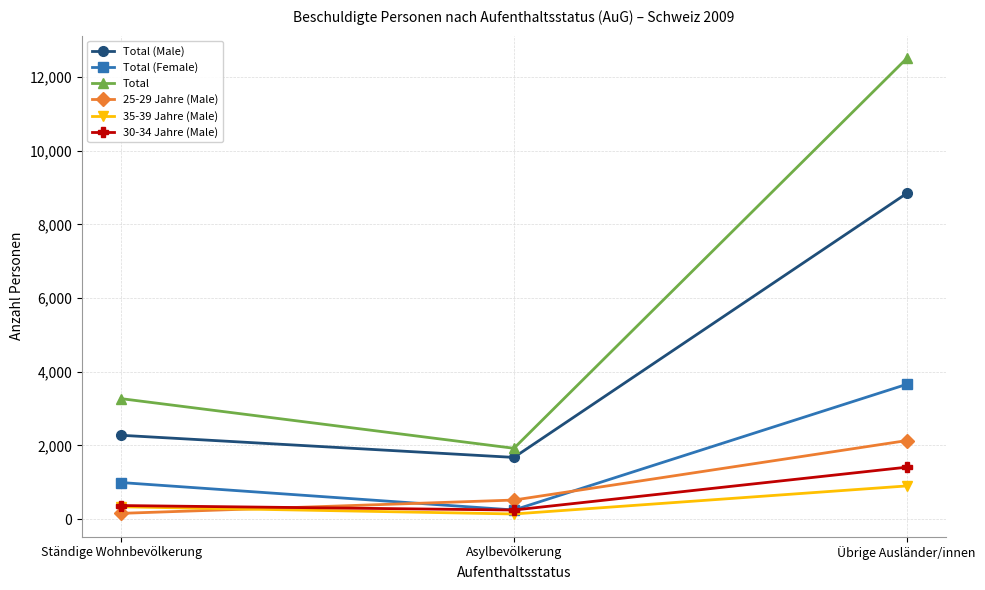

What is the value of the Total (Male) point at the 1st from the left?

2276